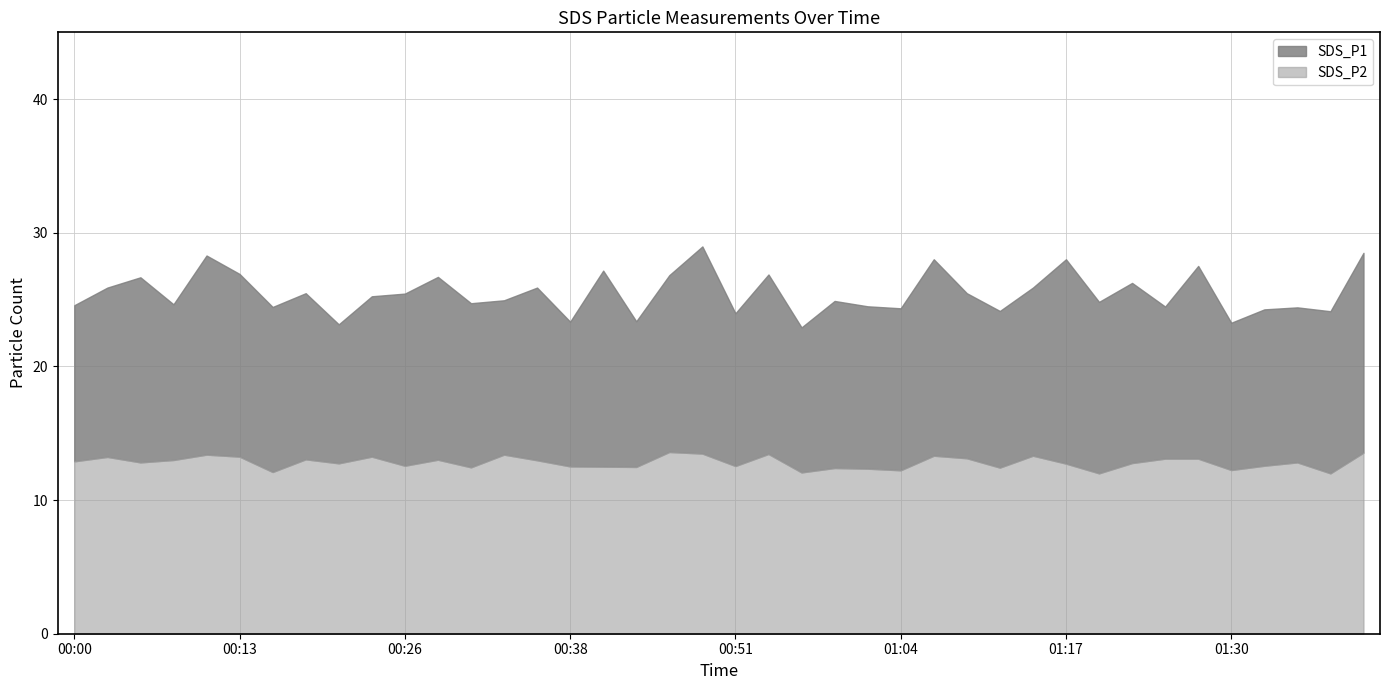

What is the highest value of the SDS_P1 series?

29.0